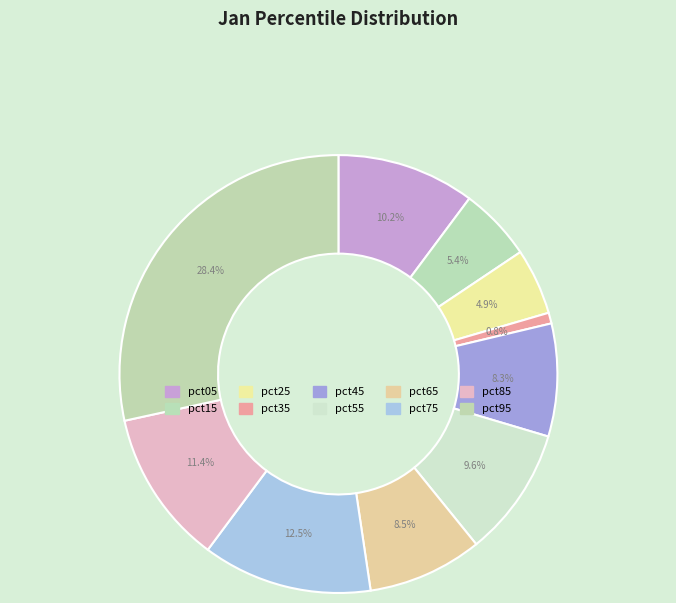

Count the number of slices in the pie.

10